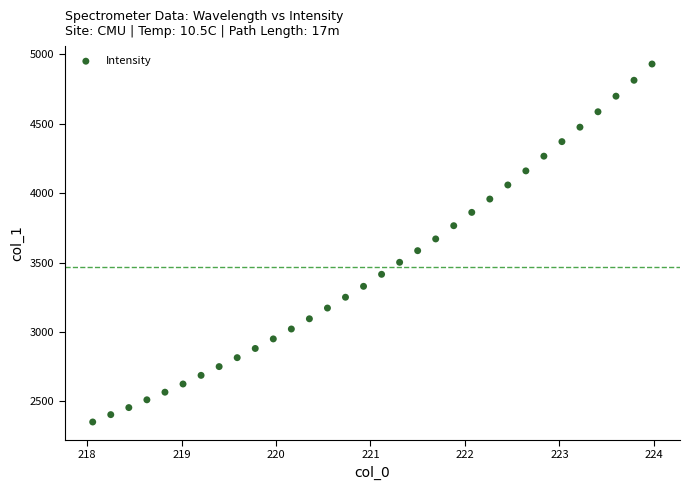

What is the range of Y values (max minus min)?

2579.4